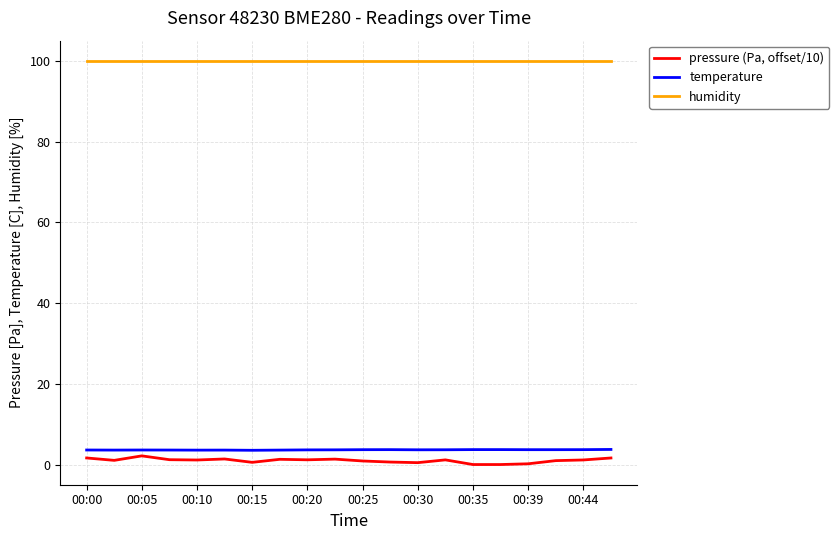

True or false: humidity and pressure (Pa, offset/10) cross at least once.

False